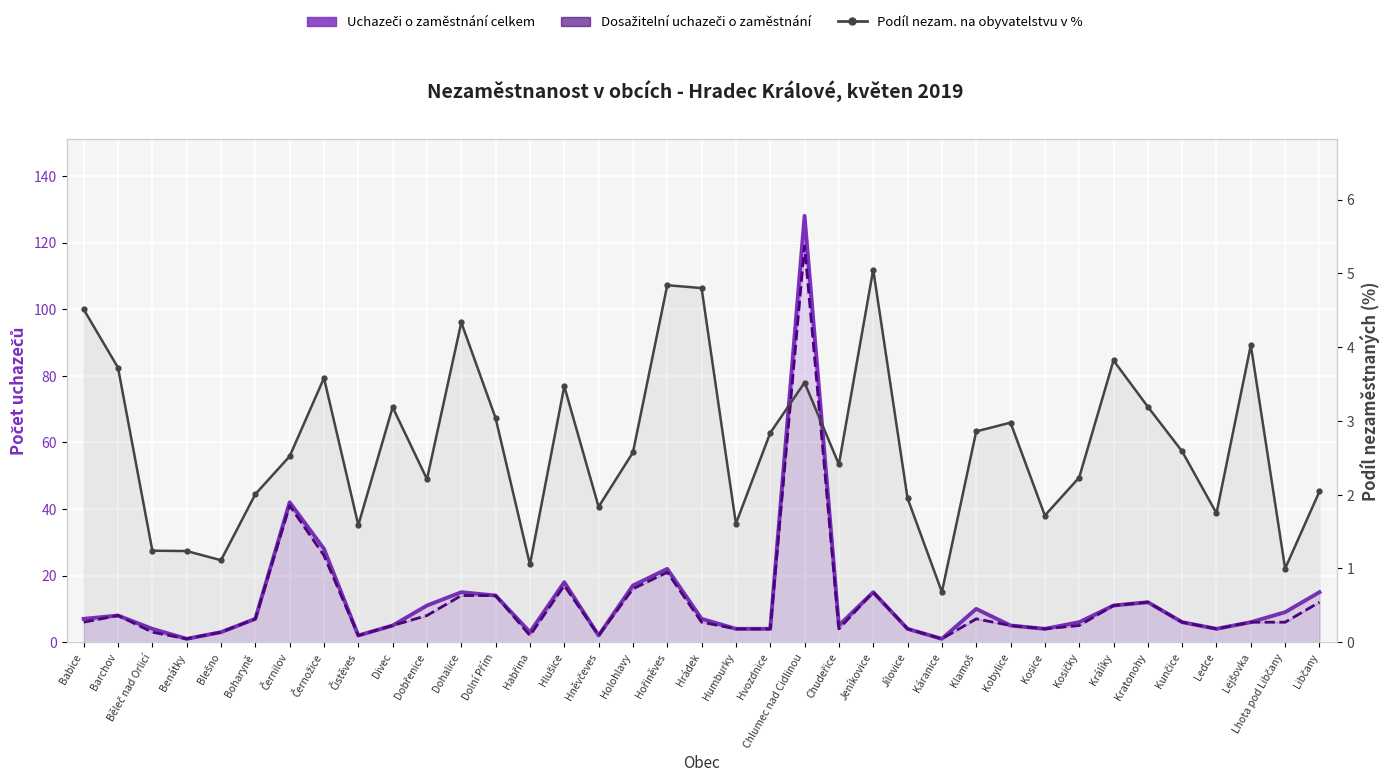

Rank the categories by Dosažitelní uchazeči o zaměstnání value from lowest to highest.

Benátky, Káranice, Čistěves, Habřina, Hněvčeves, Běleč nad Orlicí, Blešno, Humburky, Hvozdnice, Chudeřice, Jílovice, Kosice, Ledce, Divec, Kobylice, Kosičky, Babice, Hrádek, Kunčice, Lejšovka, Lhota pod Libčany, Boharyně, Klamoš, Barchov, Dobřenice, Králíky, Kratonohy, Libčany, Dohalice, Dolní Přím, Jeníkovice, Holohlavy, Hlušice, Hořiněves, Černožice, Černilov, Chlumec nad Cidlinou